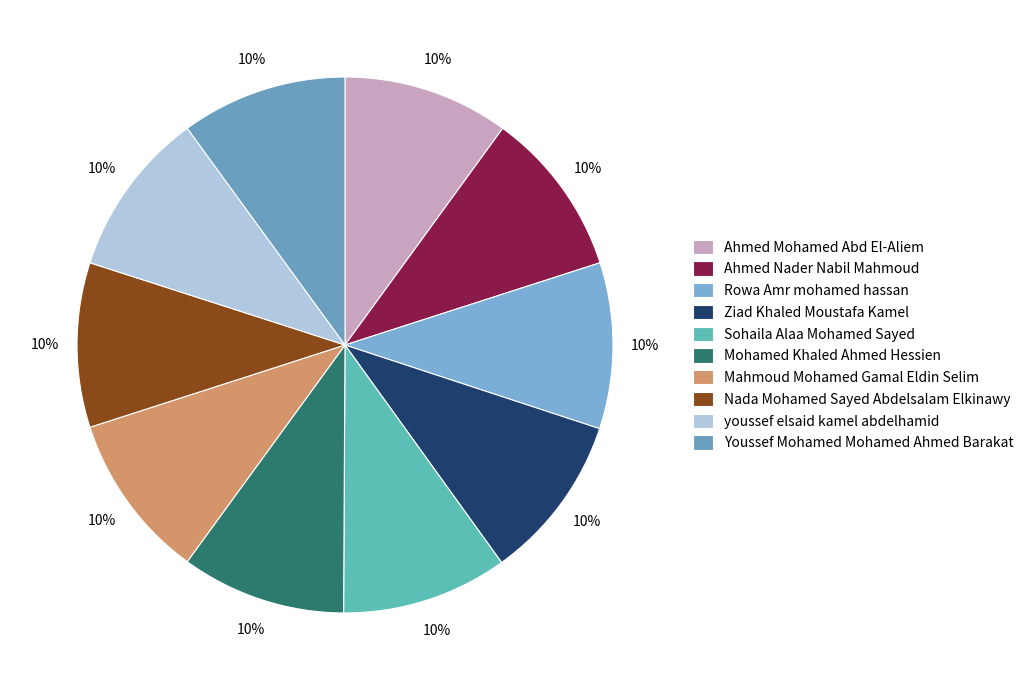

Combined, what portion of the pie is Sohaila Alaa Mohamed Sayed and Rowa Amr mohamed hassan?

20.0%